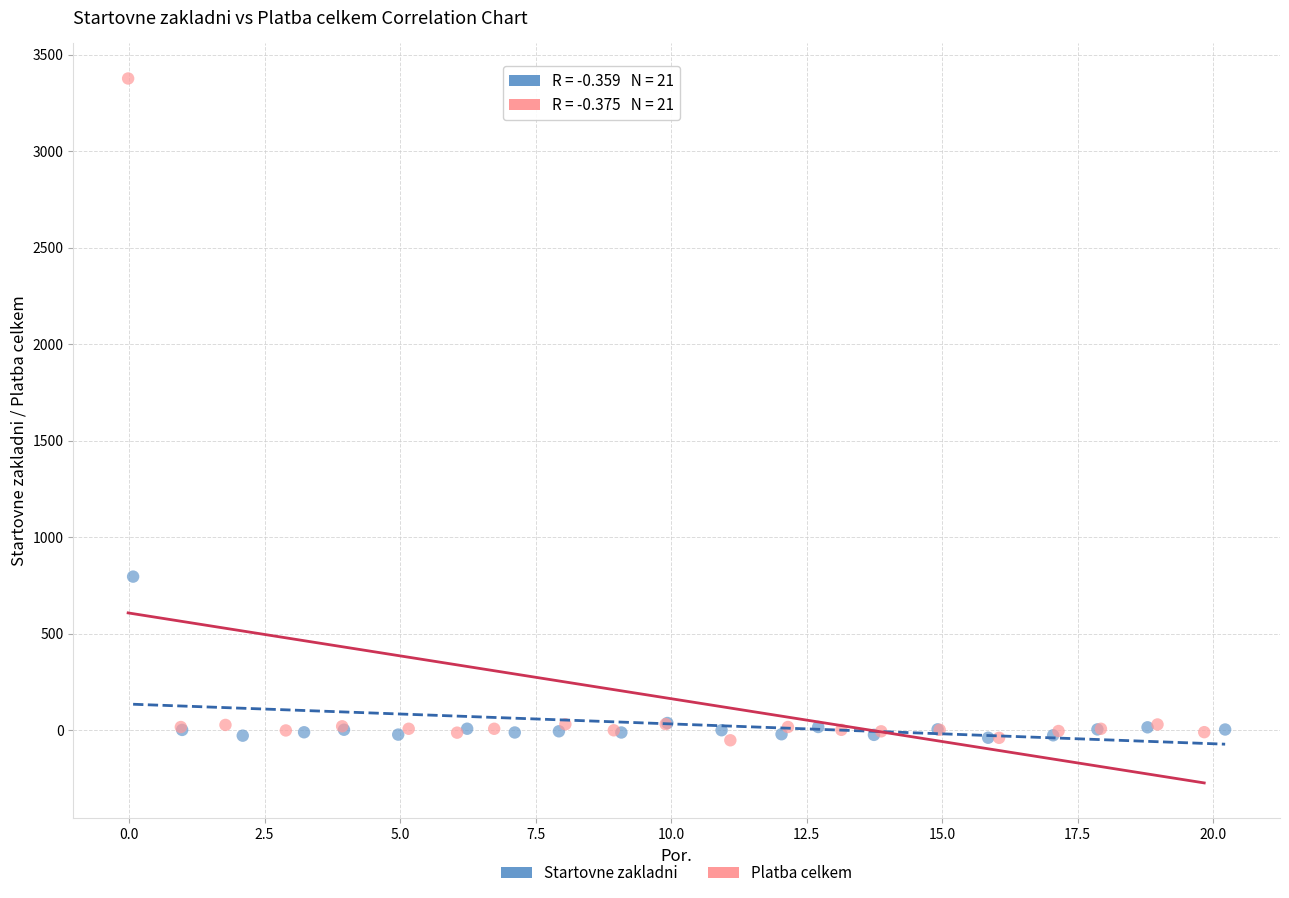

Which series reaches the maximum Y coordinate?

Platba celkem